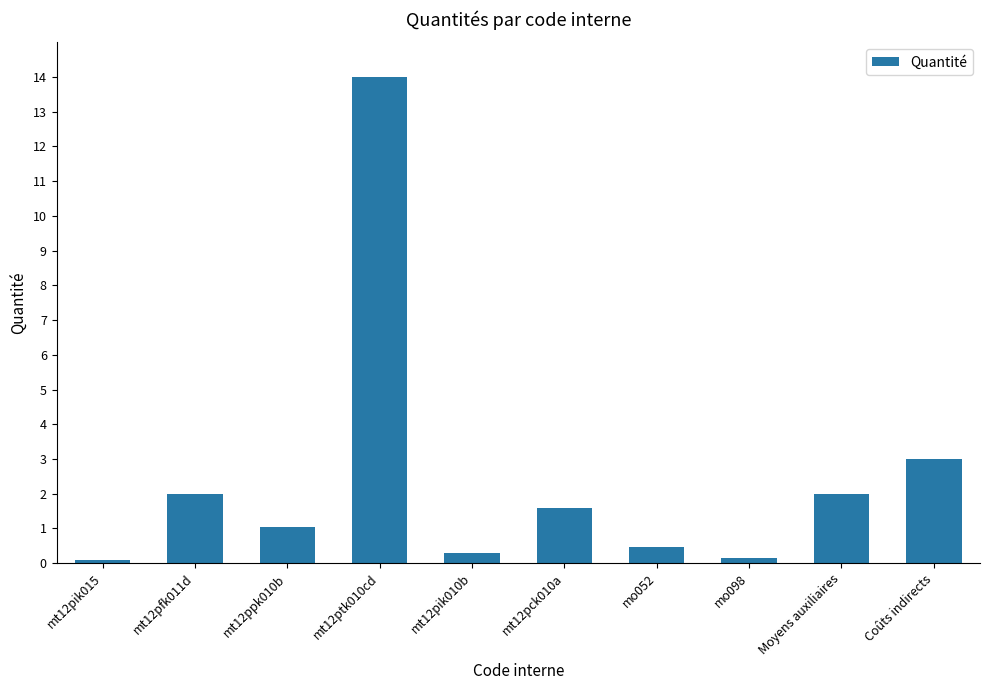

How many distinct data groups are displayed?

1